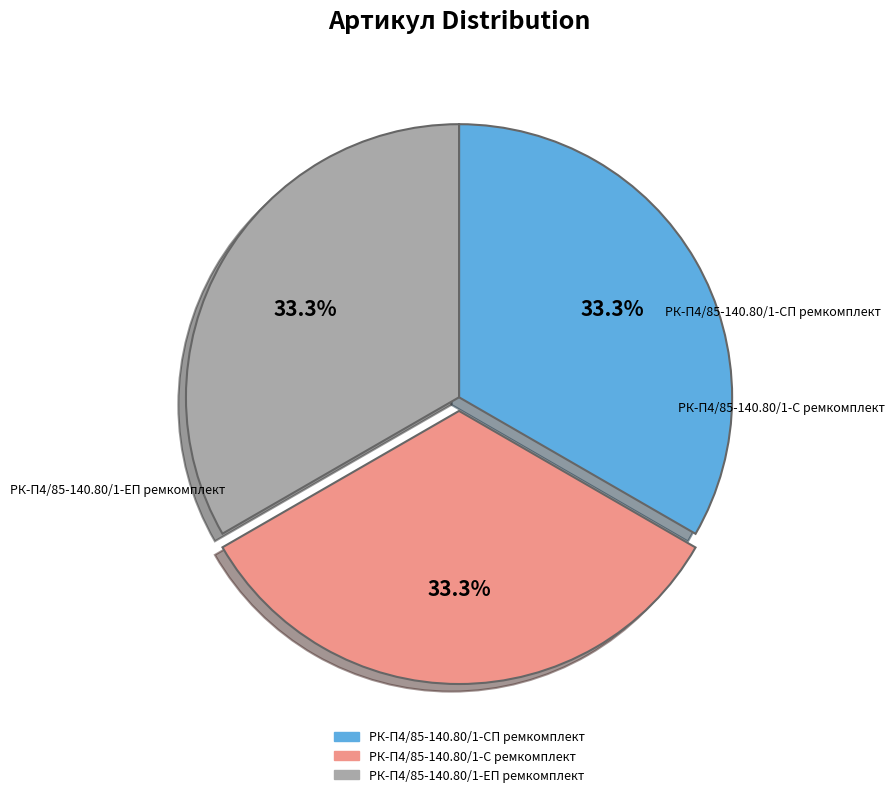

Is there any slice that represents more than half of the pie?

No